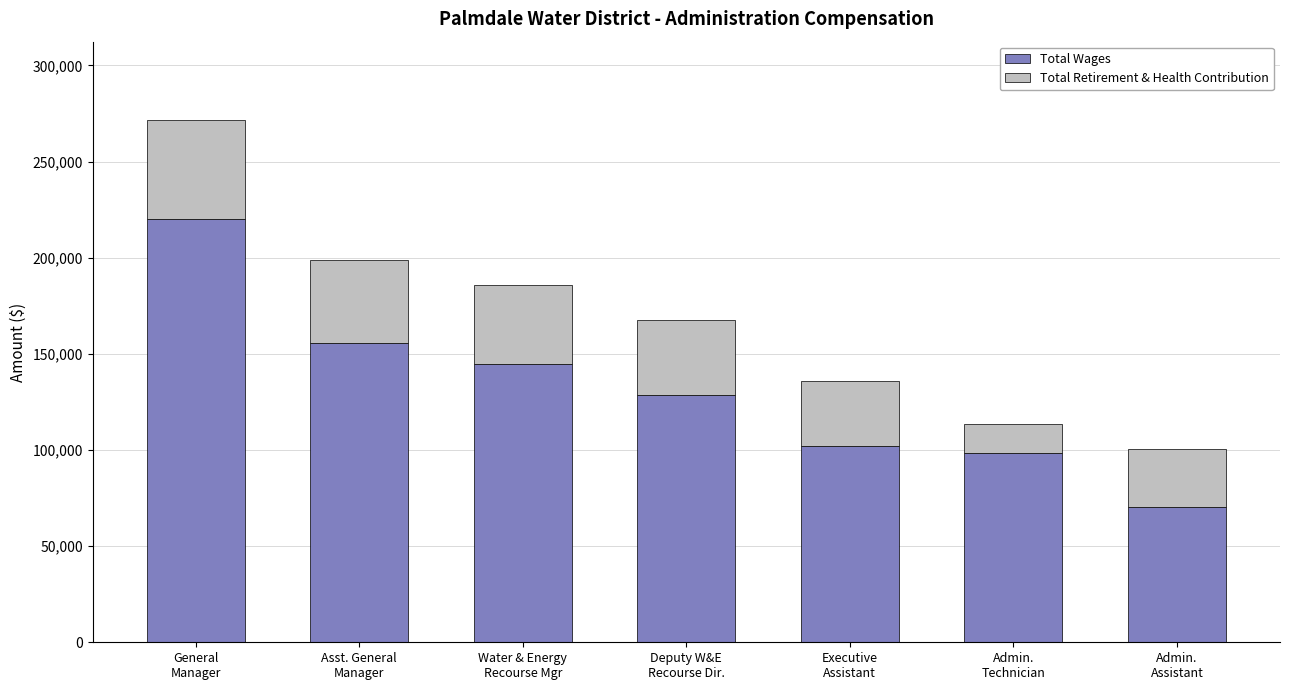

What is the sum of all Total Wages values?

919357